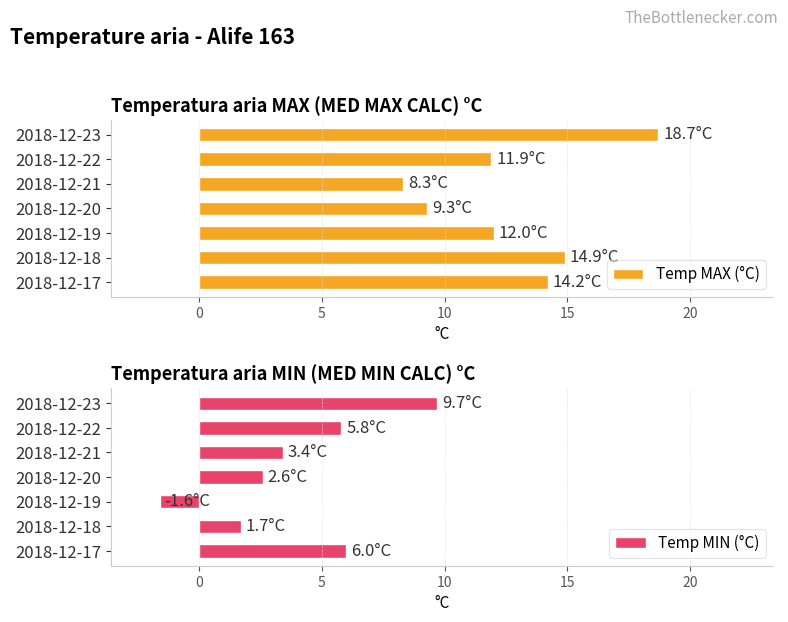

What is the difference between the maximum and minimum values in the Temp MAX (°C) series?

10.4